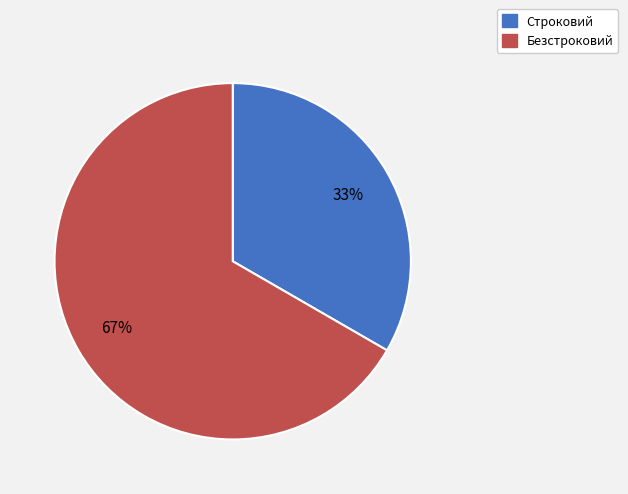

What is the largest slice in the pie chart?

Безстроковий